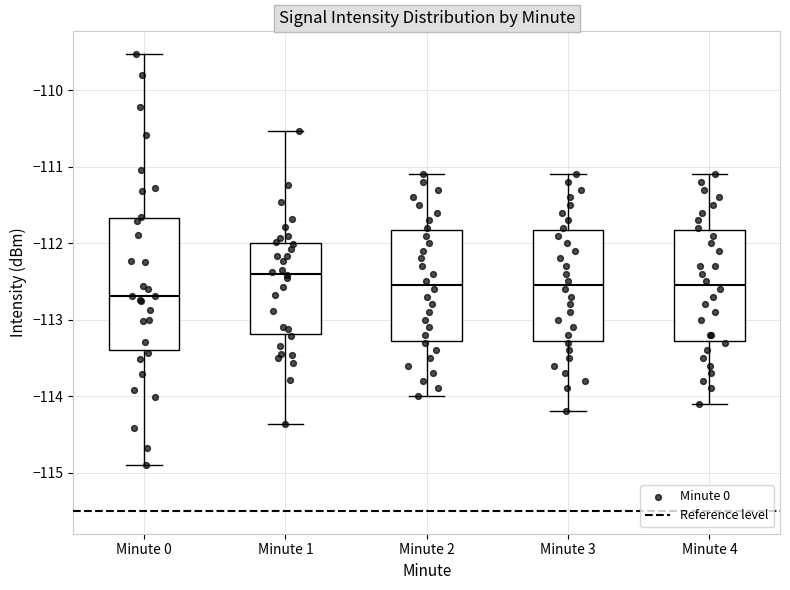

Which box has the lowest median line?

Minute 0